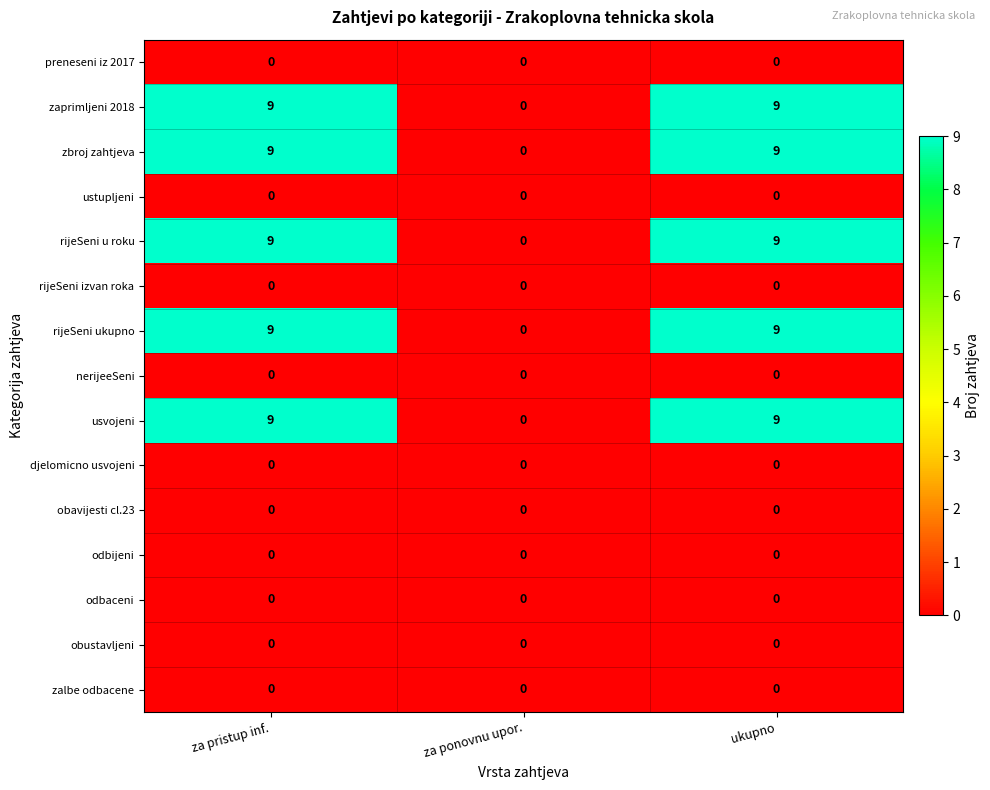

What is the difference between the highest and lowest values at za pristup inf.?

9